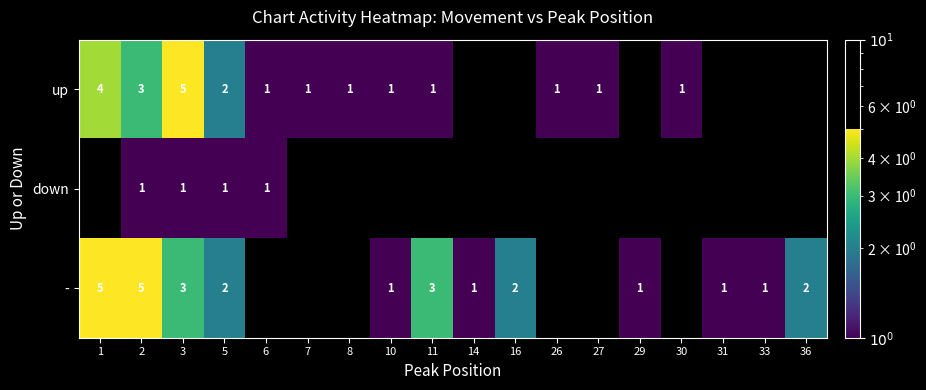

Is the value of - at 2 greater than the value of down at 3?

Yes